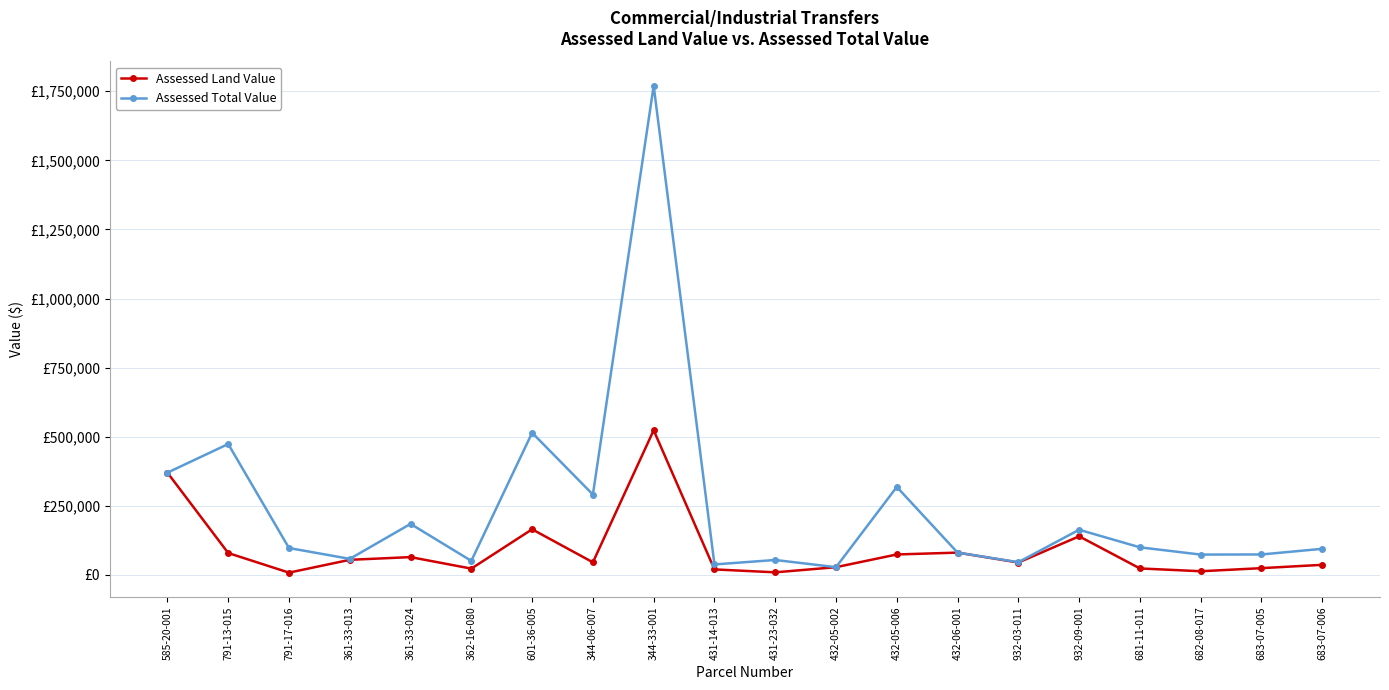

Which category has the lowest value in the Assessed Total Value series?

432-05-002